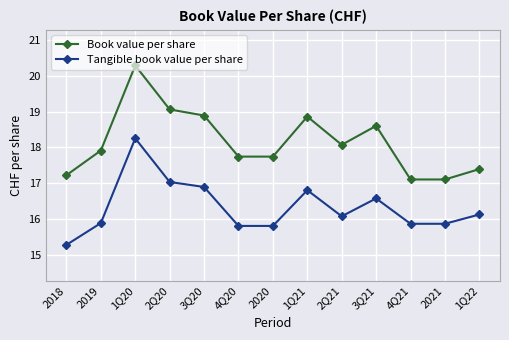

At which category does Tangible book value per share reach its first local peak?

1Q20